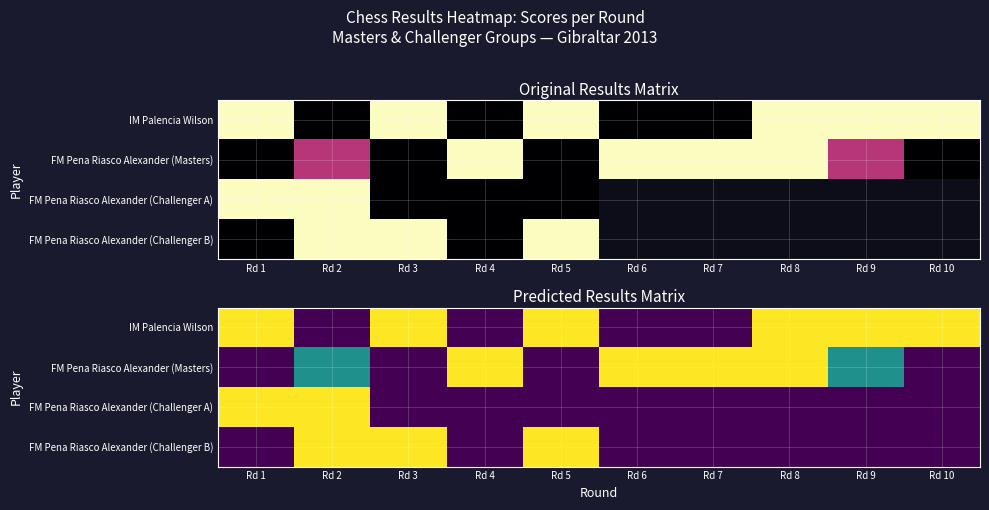

Count the FM Pena Riasco Alexander (Challenger A) values in the range 0 to 1.

10